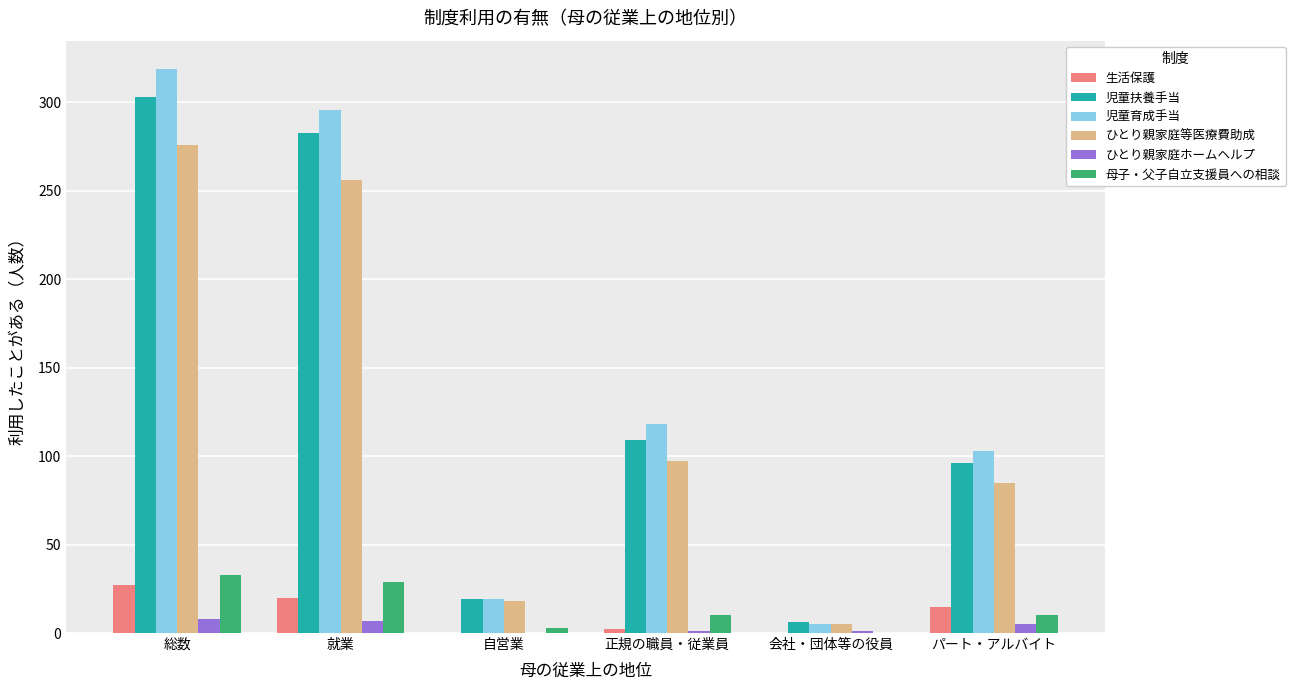

At which label does 児童育成手当 first exceed 118?

総数